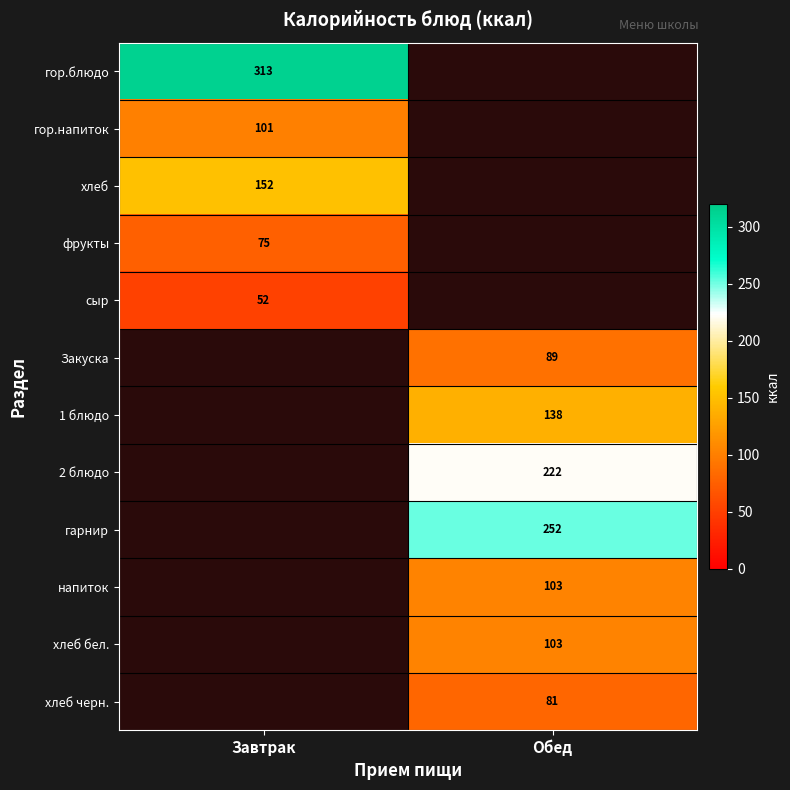

What is the smallest value displayed?

52.0